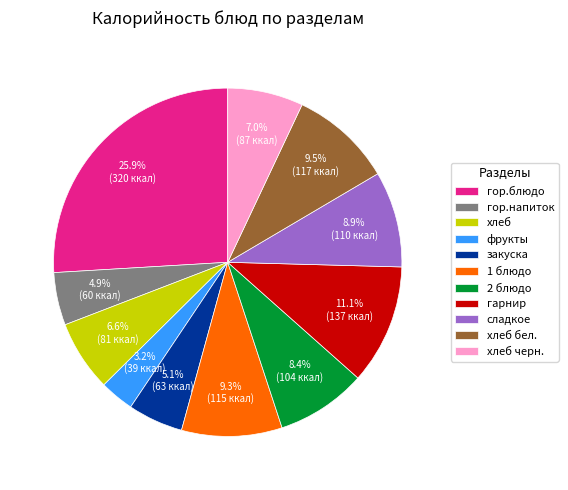

Does any single category account for the majority?

No